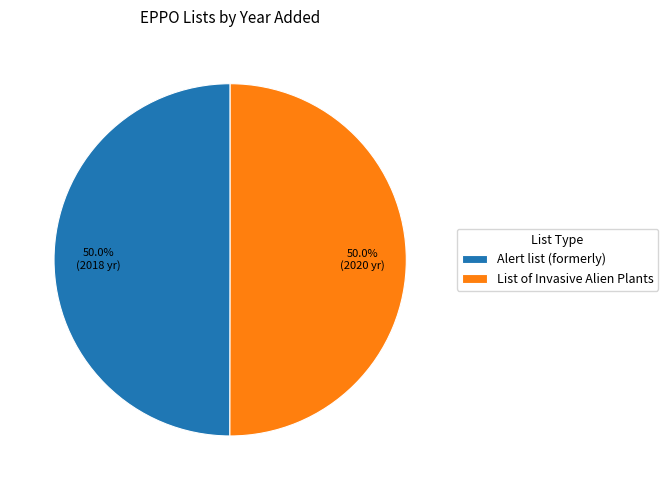

What is the ratio of the value at List of Invasive Alien Plants to the value at Alert list (formerly)?

1.0